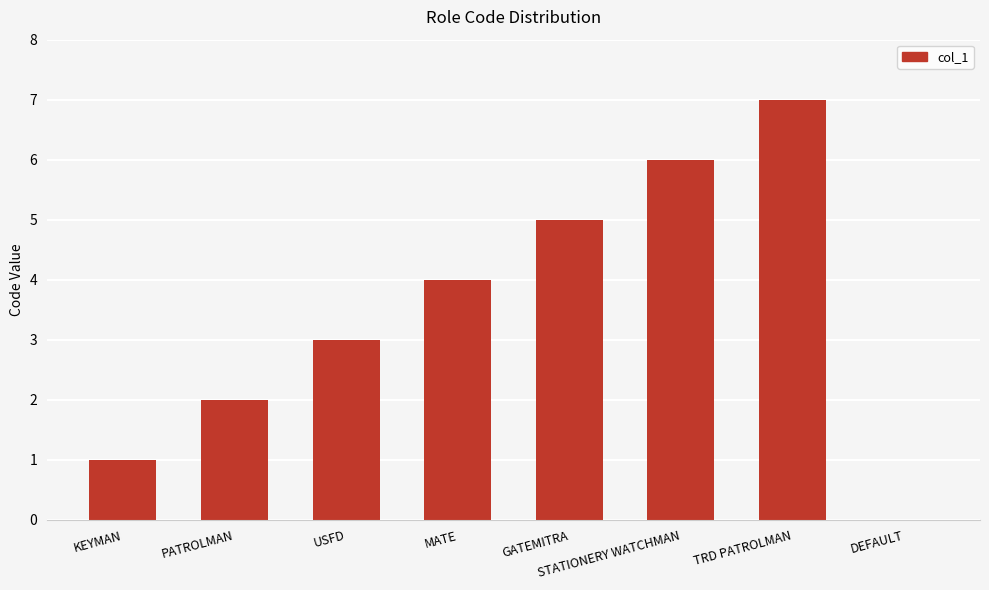

What is the sum of all values?

28